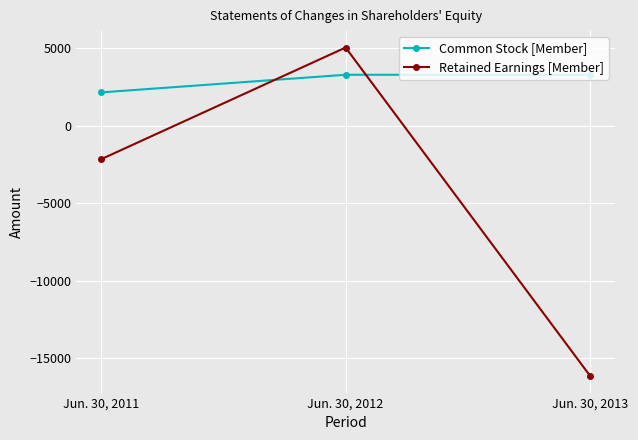

What is the difference between the maximum and minimum values in the Retained Earnings [Member] series?

21219